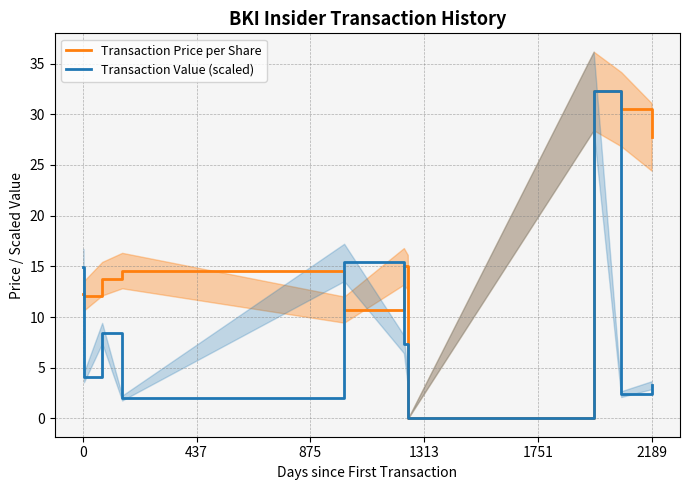

How many distinct data groups are displayed?

2